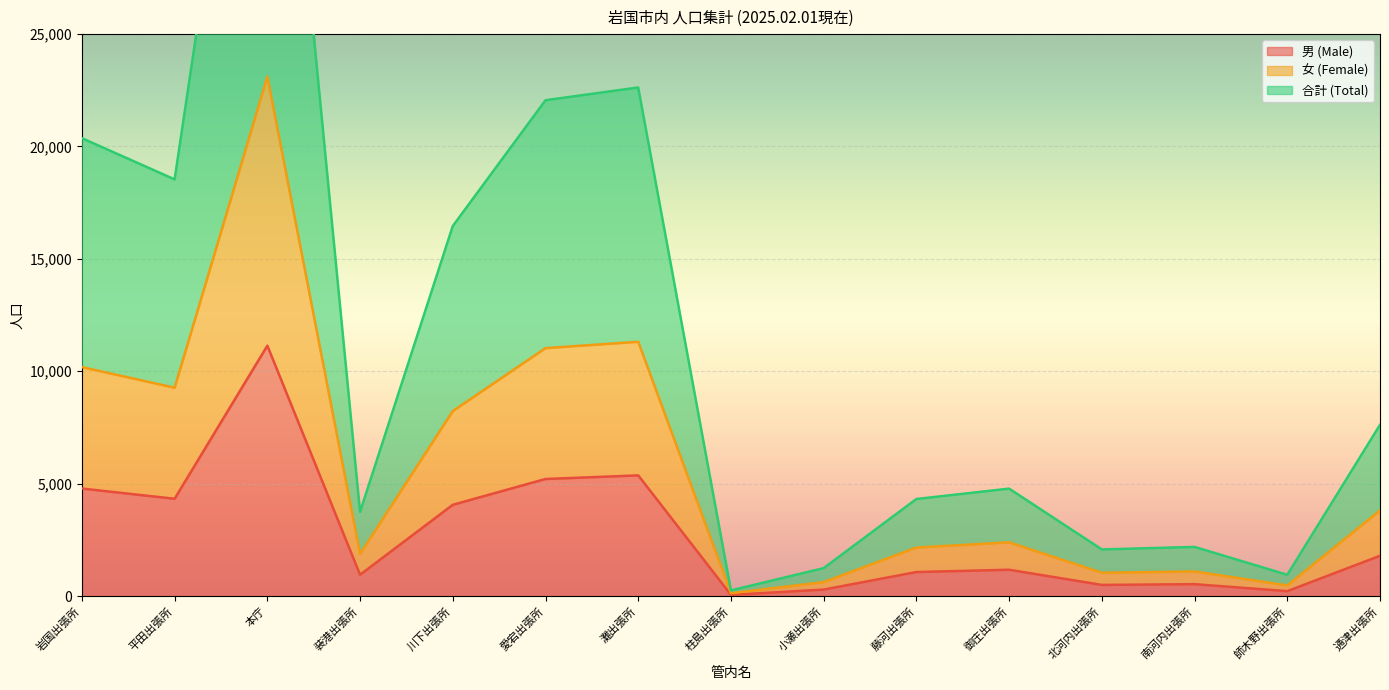

At which category does the chart reach its minimum across all series?

柱島出張所